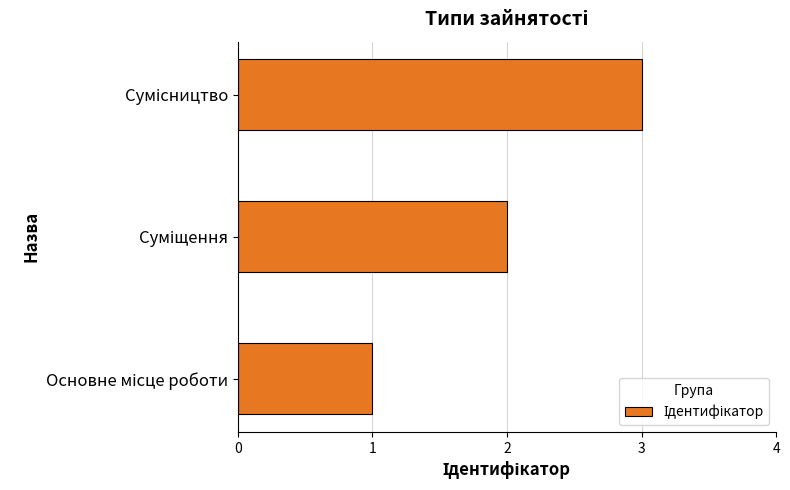

What is the greatest value displayed?

3